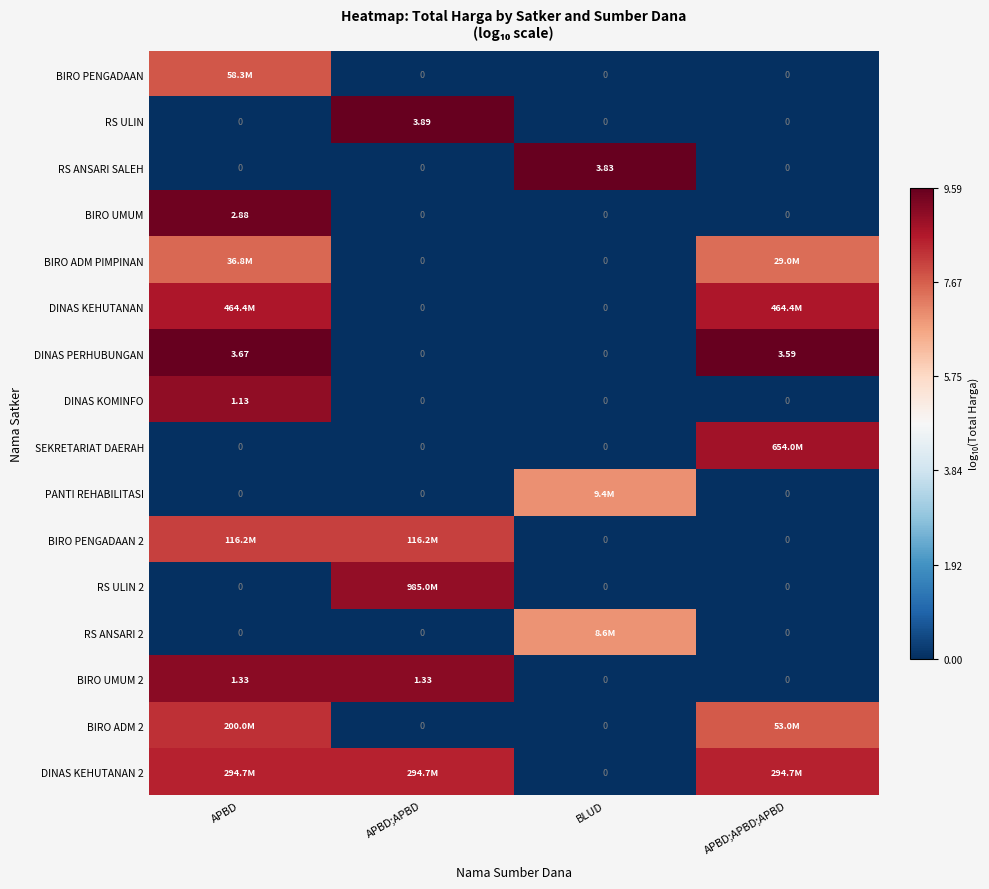

How many series are shown in this chart?

16